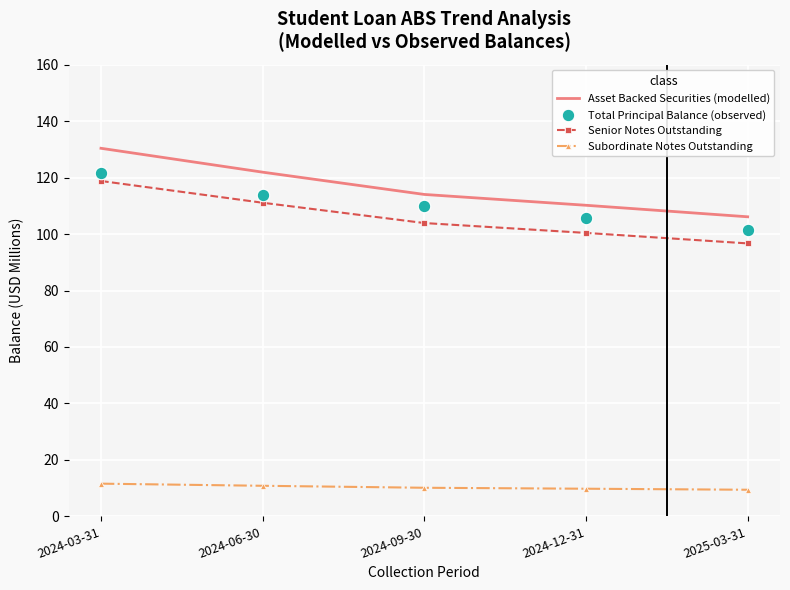

Which series has the largest range (max minus min)?

Asset Backed Securities (modelled)